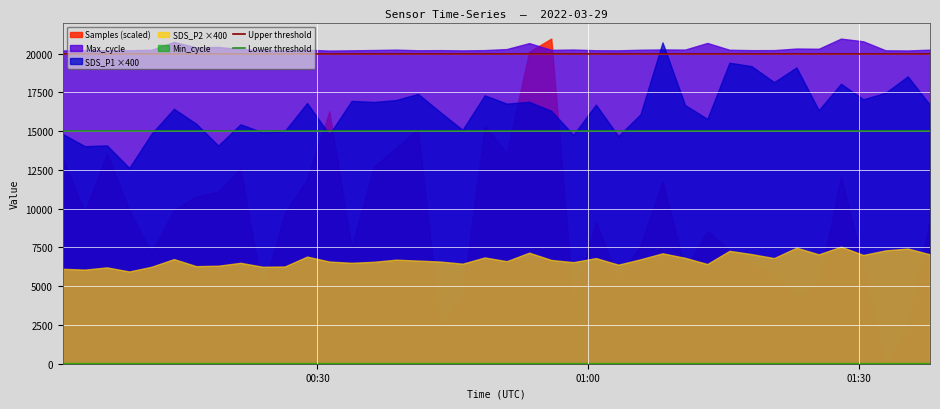

Which series has the largest range (max minus min)?

Samples (scaled)